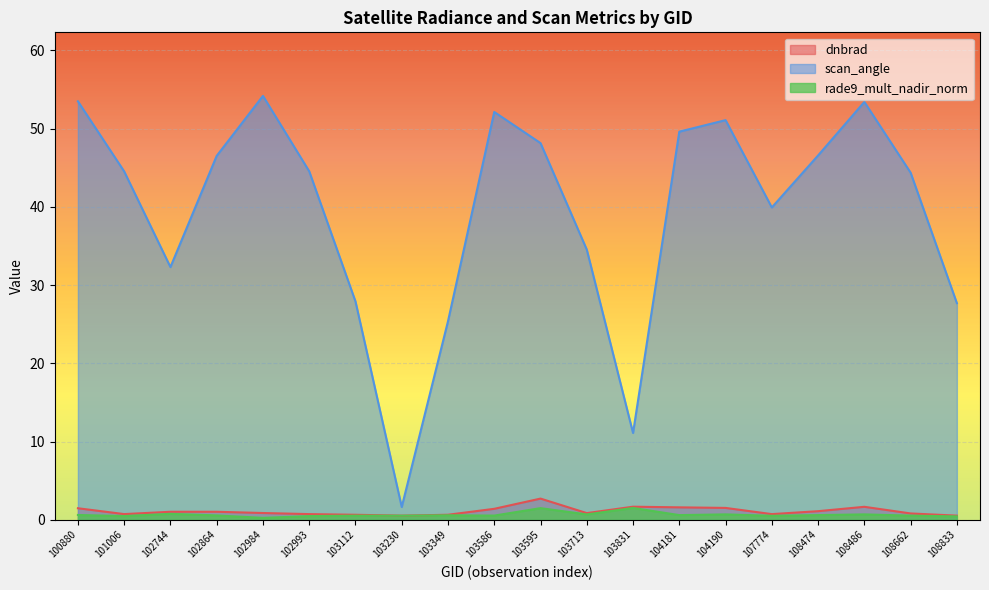

What are all the series names shown in the legend?

dnbrad, scan_angle, rade9_mult_nadir_norm